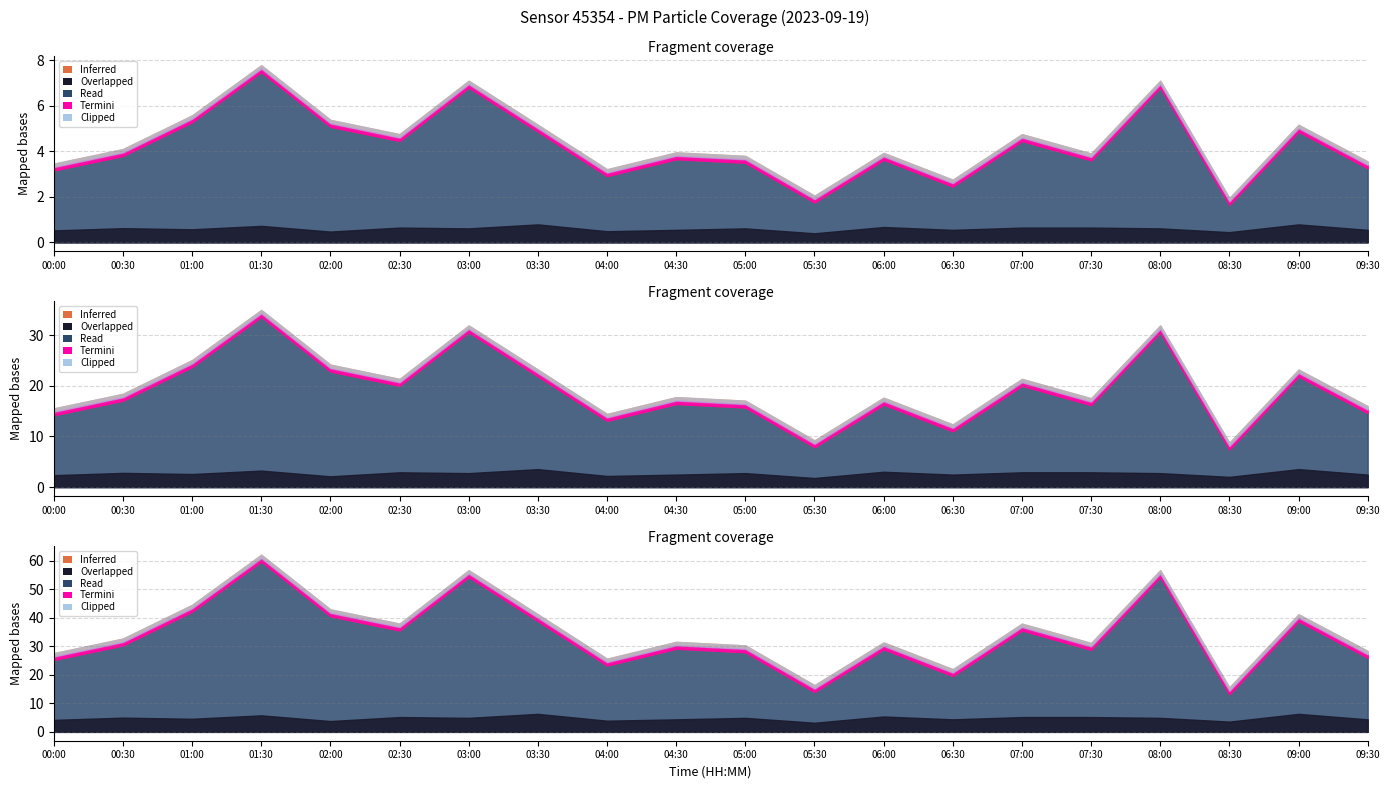

What position from the right is 02:00?

16